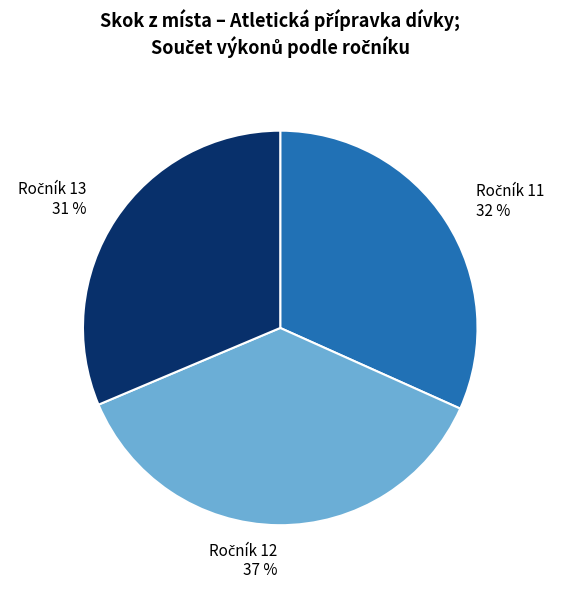

Is there a majority slice in this chart?

No